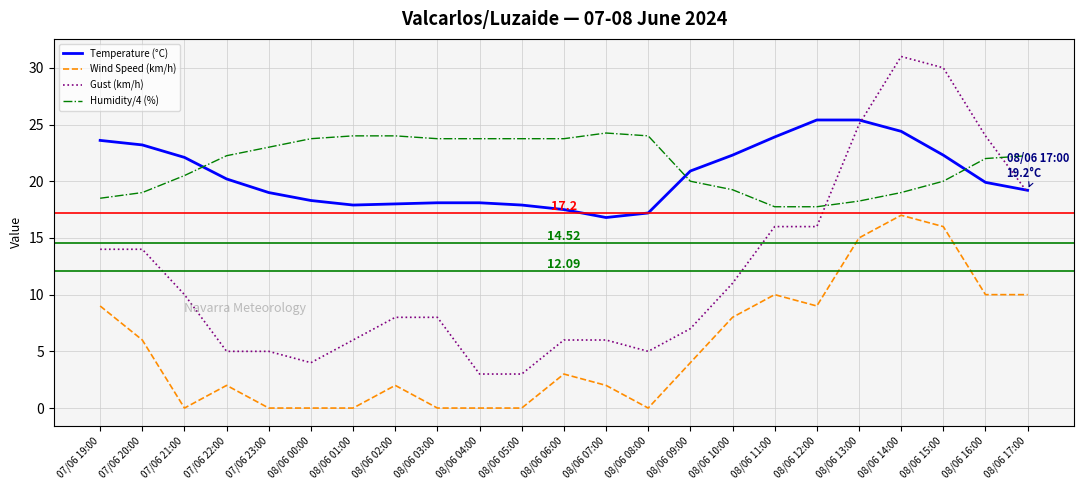

True or false: Wind Speed (km/h) and Humidity/4 (%) intersect in this chart.

False